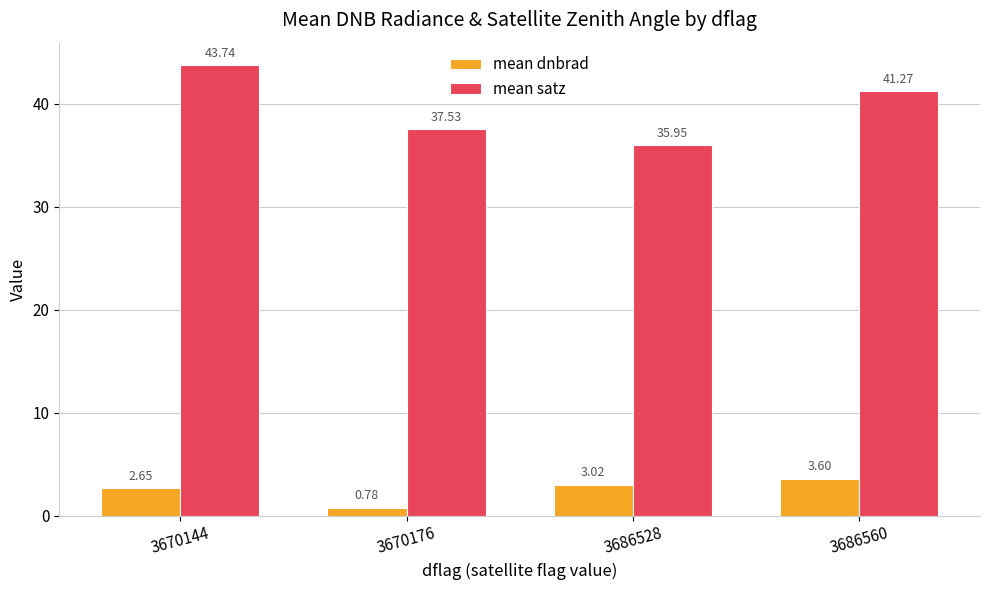

Count the number of categories in the chart.

4